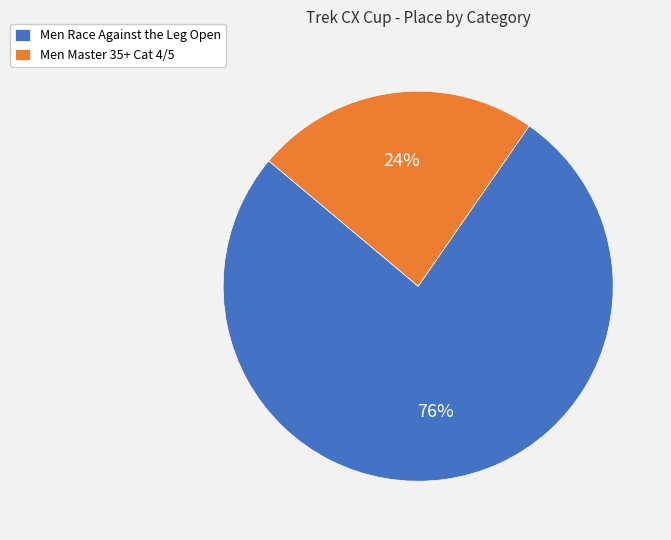

To the nearest percent, what is the average slice percentage?

50%